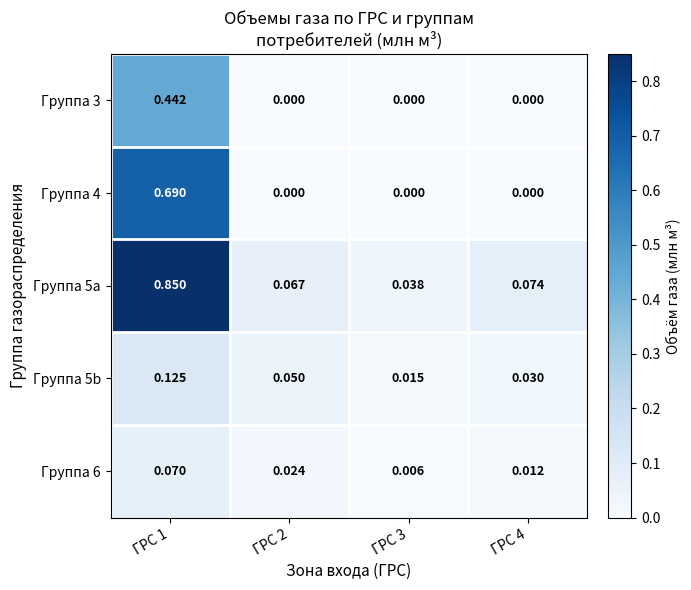

Is the value of Группа 3 at ГРС 2 greater than the value of Группа 5a at ГРС 2?

No